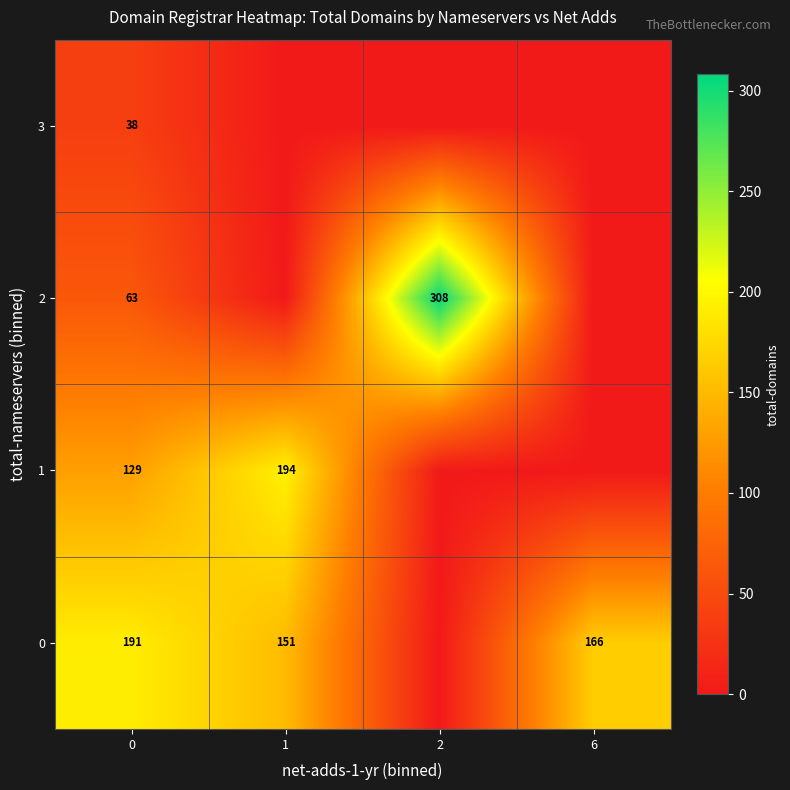

Is it true that row_1 equals 129.0 at 0?

True